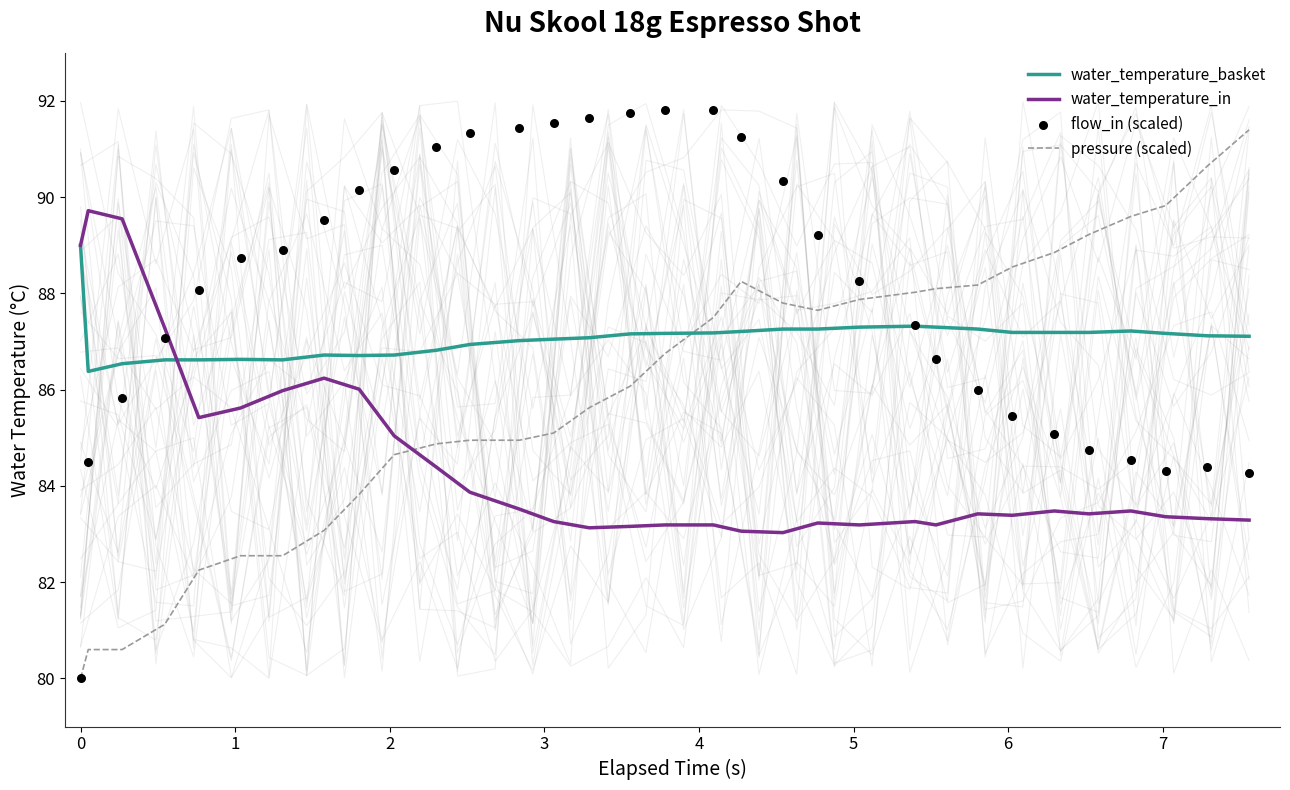

Which series has the largest Y range (max minus min)?

flow_in (scaled)